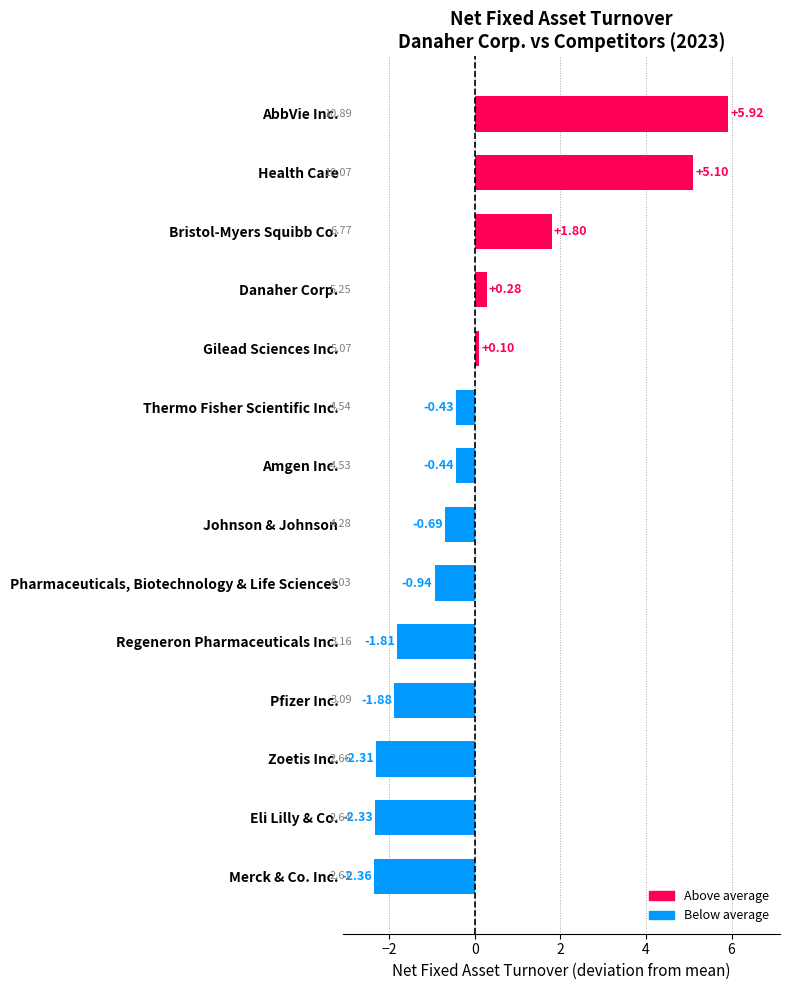

List the labels in order of value, smallest first.

Merck & Co. Inc., Eli Lilly & Co., Zoetis Inc., Pfizer Inc., Regeneron Pharmaceuticals Inc., Pharmaceuticals, Biotechnology & Life Sciences, Johnson & Johnson, Amgen Inc., Thermo Fisher Scientific Inc., Gilead Sciences Inc., Danaher Corp., Bristol-Myers Squibb Co., Health Care, AbbVie Inc.